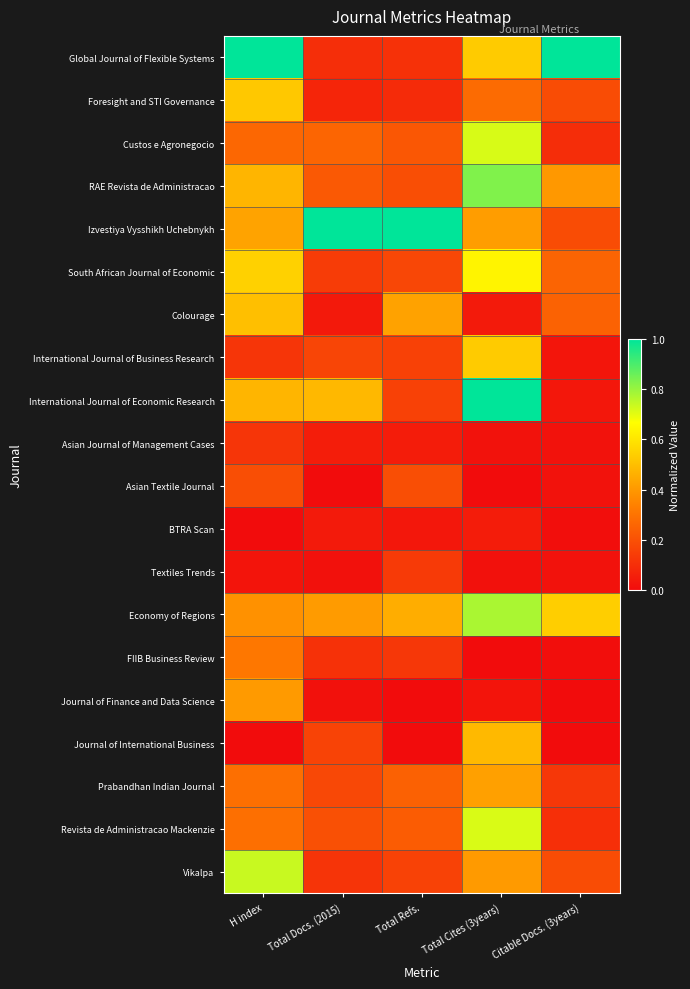

Reading left to right, transcribe all the data shown in this chart.

Global Journal of Flexible Systems: H index=1.0	Total Docs. (2015)=0.1	Total Refs.=0.1	Total Cites (3years)=0.5	Citable Docs. (3years)=1.0
Foresight and STI Governance: H index=0.5	Total Docs. (2015)=0.1	Total Refs.=0.1	Total Cites (3years)=0.3	Citable Docs. (3years)=0.2
Custos e Agronegocio: H index=0.3	Total Docs. (2015)=0.3	Total Refs.=0.2	Total Cites (3years)=0.7	Citable Docs. (3years)=0.1
RAE Revista de Administracao: H index=0.5	Total Docs. (2015)=0.2	Total Refs.=0.2	Total Cites (3years)=0.8	Citable Docs. (3years)=0.4
Izvestiya Vysshikh Uchebnykh: H index=0.4	Total Docs. (2015)=1.0	Total Refs.=1.0	Total Cites (3years)=0.4	Citable Docs. (3years)=0.2
South African Journal of Economic: H index=0.5	Total Docs. (2015)=0.1	Total Refs.=0.2	Total Cites (3years)=0.6	Citable Docs. (3years)=0.3
Colourage: H index=0.5	Total Docs. (2015)=0.0	Total Refs.=0.4	Total Cites (3years)=0.0	Citable Docs. (3years)=0.2
International Journal of Business Research: H index=0.1	Total Docs. (2015)=0.2	Total Refs.=0.2	Total Cites (3years)=0.5	Citable Docs. (3years)=0.0
International Journal of Economic Research: H index=0.5	Total Docs. (2015)=0.5	Total Refs.=0.2	Total Cites (3years)=1.0	Citable Docs. (3years)=0.0
Asian Journal of Management Cases: H index=0.1	Total Docs. (2015)=0.0	Total Refs.=0.0	Total Cites (3years)=0.0	Citable Docs. (3years)=0.0
Asian Textile Journal: H index=0.2	Total Docs. (2015)=0.0	Total Refs.=0.2	Total Cites (3years)=0.0	Citable Docs. (3years)=0.0
BTRA Scan: H index=0.0	Total Docs. (2015)=0.0	Total Refs.=0.0	Total Cites (3years)=0.0	Citable Docs. (3years)=0.0
Textiles Trends: H index=0.0	Total Docs. (2015)=0.0	Total Refs.=0.1	Total Cites (3years)=0.0	Citable Docs. (3years)=0.0
Economy of Regions: H index=0.4	Total Docs. (2015)=0.4	Total Refs.=0.5	Total Cites (3years)=0.8	Citable Docs. (3years)=0.5
FIIB Business Review: H index=0.3	Total Docs. (2015)=0.1	Total Refs.=0.1	Total Cites (3years)=0.0	Citable Docs. (3years)=0.0
Journal of Finance and Data Science: H index=0.4	Total Docs. (2015)=0.0	Total Refs.=0.0	Total Cites (3years)=0.0	Citable Docs. (3years)=0.0
Journal of International Business: H index=0.0	Total Docs. (2015)=0.2	Total Refs.=0.0	Total Cites (3years)=0.5	Citable Docs. (3years)=0.0
Prabandhan Indian Journal: H index=0.3	Total Docs. (2015)=0.2	Total Refs.=0.2	Total Cites (3years)=0.4	Citable Docs. (3years)=0.1
Revista de Administracao Mackenzie: H index=0.3	Total Docs. (2015)=0.2	Total Refs.=0.2	Total Cites (3years)=0.7	Citable Docs. (3years)=0.1
Vikalpa: H index=0.7	Total Docs. (2015)=0.1	Total Refs.=0.2	Total Cites (3years)=0.4	Citable Docs. (3years)=0.2